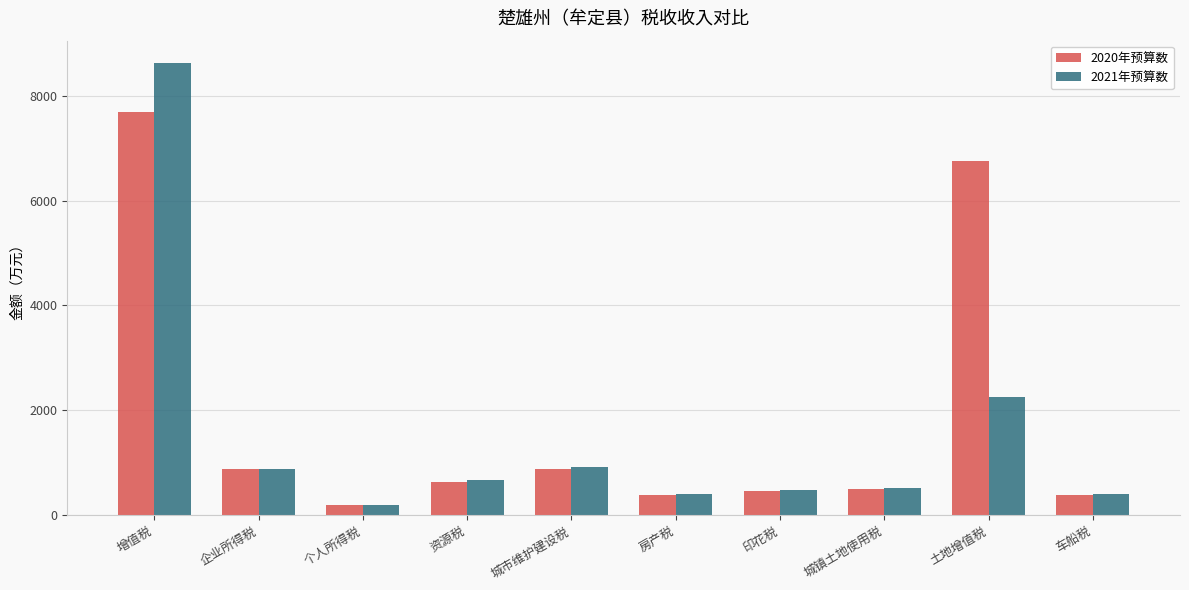

At 土地增值税, list the series in order from largest to smallest.

2020年预算数, 2021年预算数